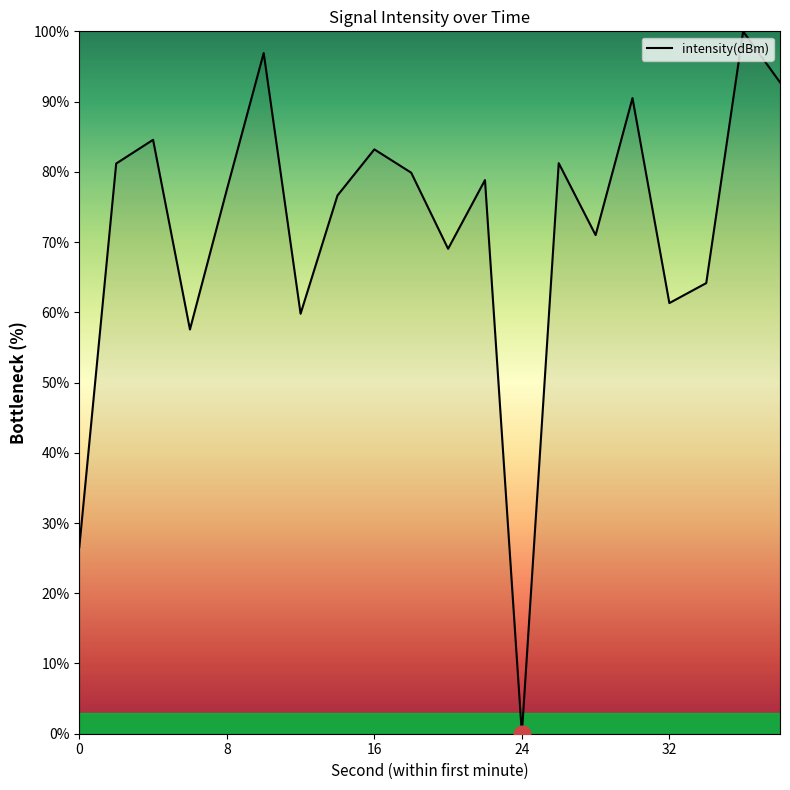

What is the difference between the maximum and minimum values?

100.0